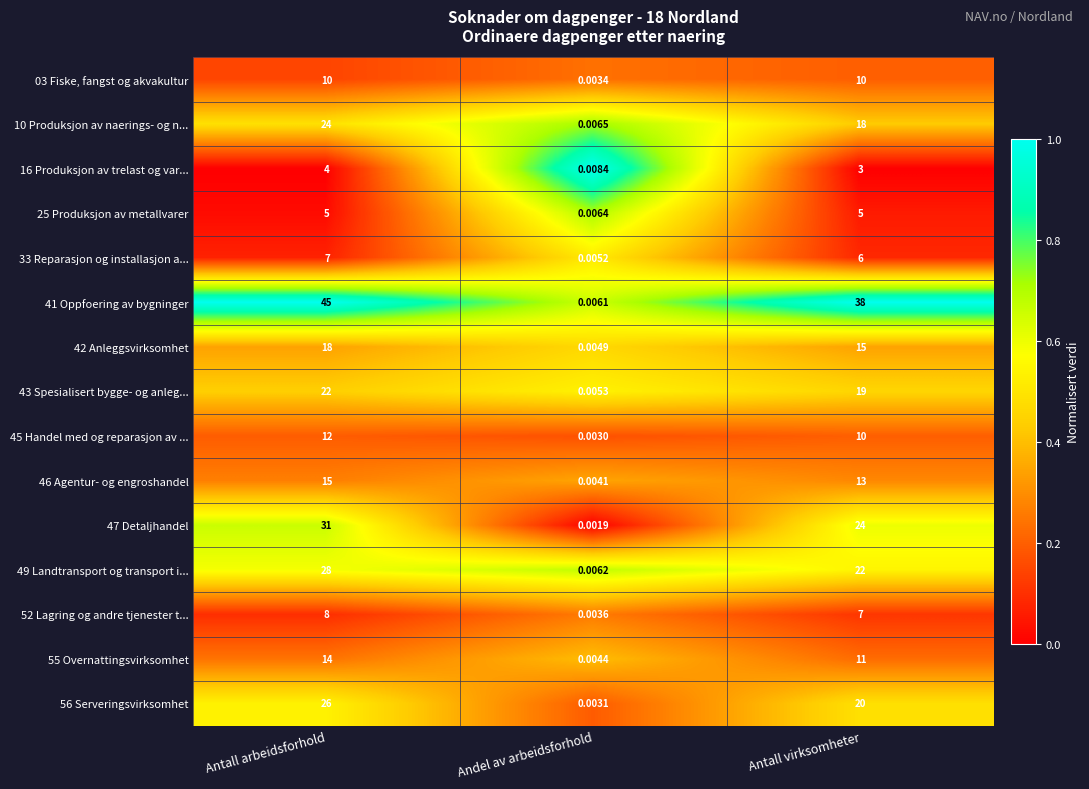

Which series has the widest spread of values?

41 Oppfoering av bygninger